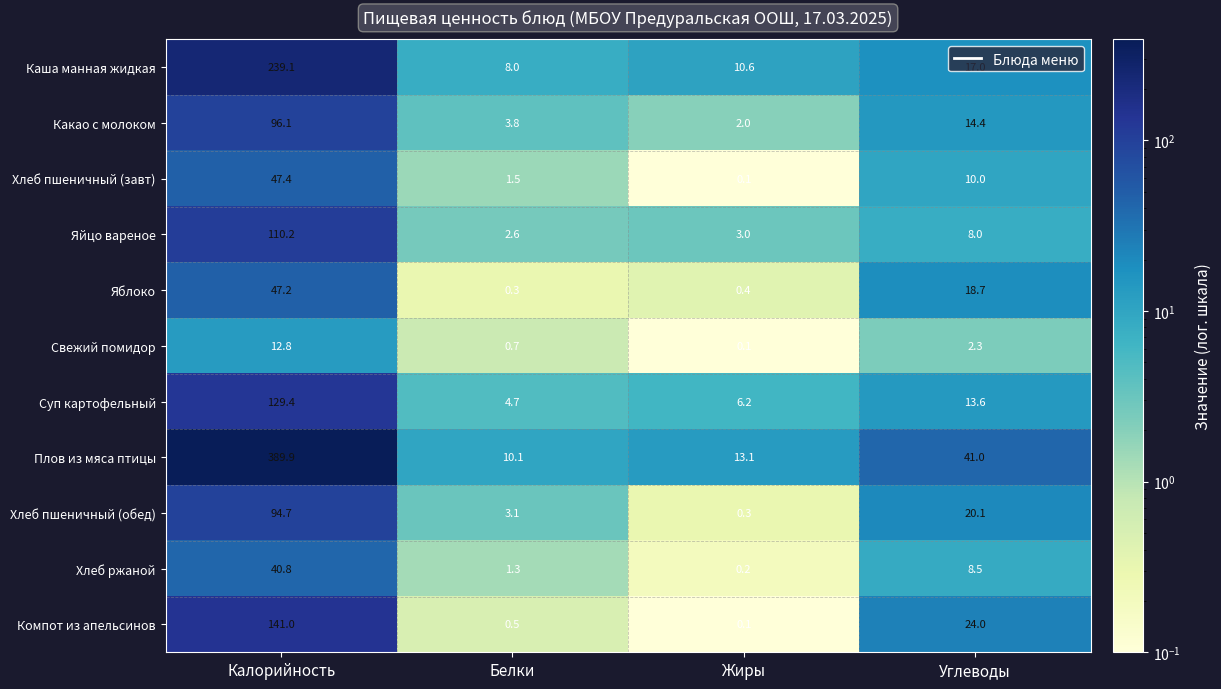

What is the sum of the Суп картофельный values at Белки and Углеводы?

18.3